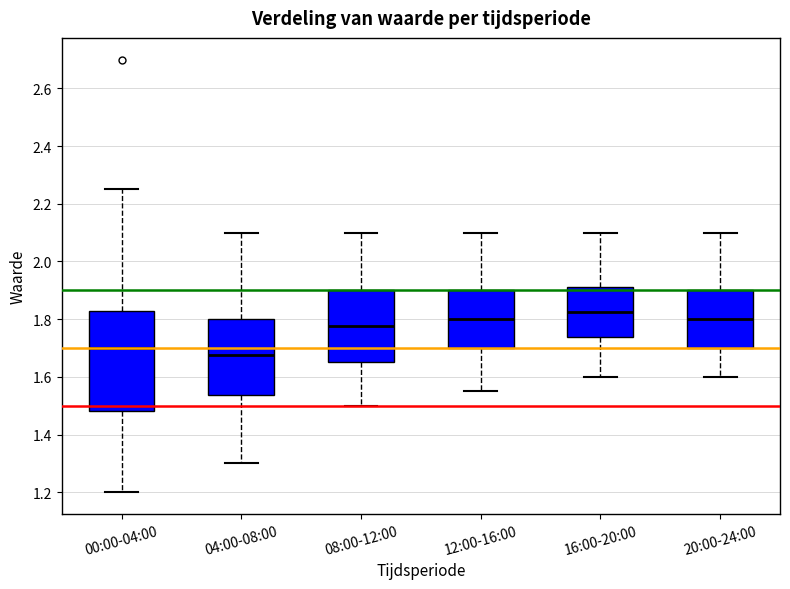

Reading left to right, read every box against the y-axis: the position of its median line, the range the box covers, and the ends of its whiskers. The values are not printed on the chart, so give them approximately, as read against the axis.

00:00-04:00: median 1.70, box 1.48 to 1.84, whiskers 1.20 to 2.26
04:00-08:00: median 1.68, box 1.54 to 1.80, whiskers 1.30 to 2.10
08:00-12:00: median 1.78, box 1.66 to 1.90, whiskers 1.50 to 2.10
12:00-16:00: median 1.80, box 1.70 to 1.90, whiskers 1.56 to 2.10
16:00-20:00: median 1.82, box 1.74 to 1.92, whiskers 1.60 to 2.10
20:00-24:00: median 1.80, box 1.70 to 1.90, whiskers 1.60 to 2.10